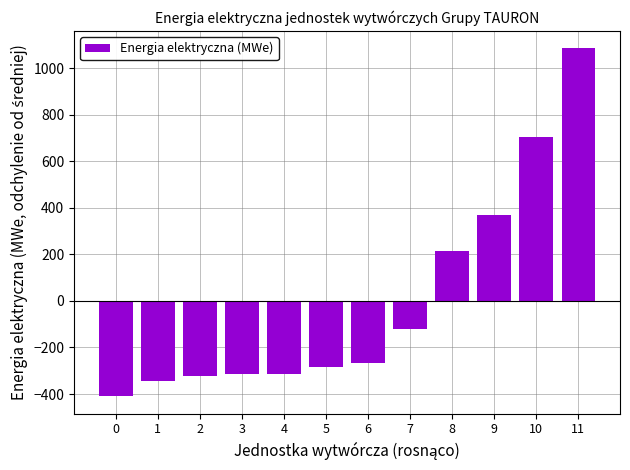

What is the maximum value shown in the chart?

1085.4